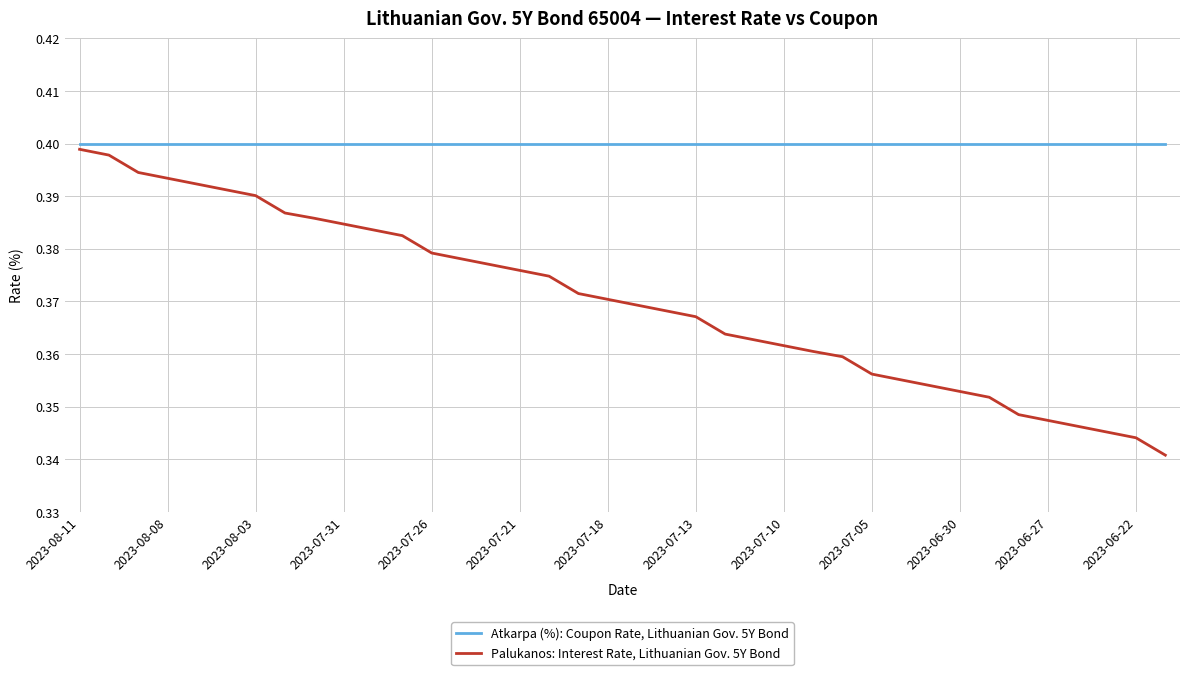

True or false: Palukanos: Interest Rate, Lithuanian Gov. 5Y Bond and Atkarpa (%): Coupon Rate, Lithuanian Gov. 5Y Bond intersect in this chart.

False